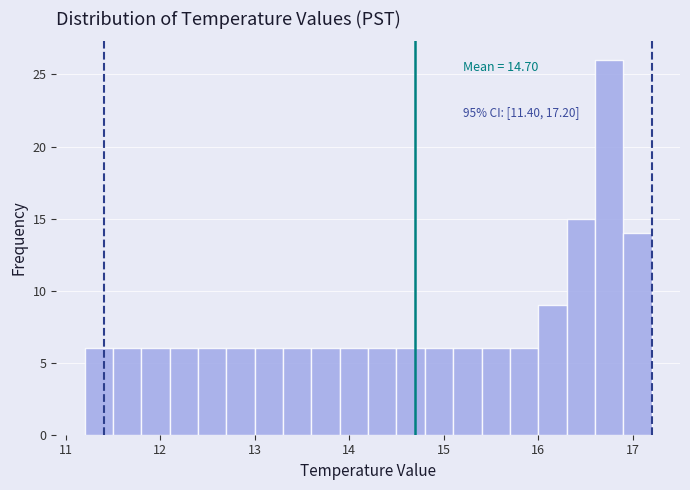

Read against the x-axis, roughly where is the centre of the tallest bar?

16.8